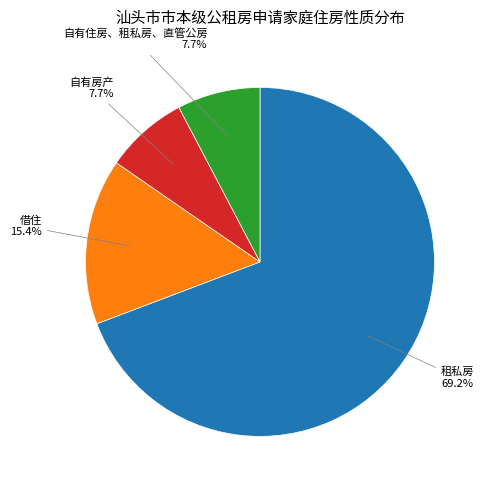

Does any single category account for the majority?

Yes